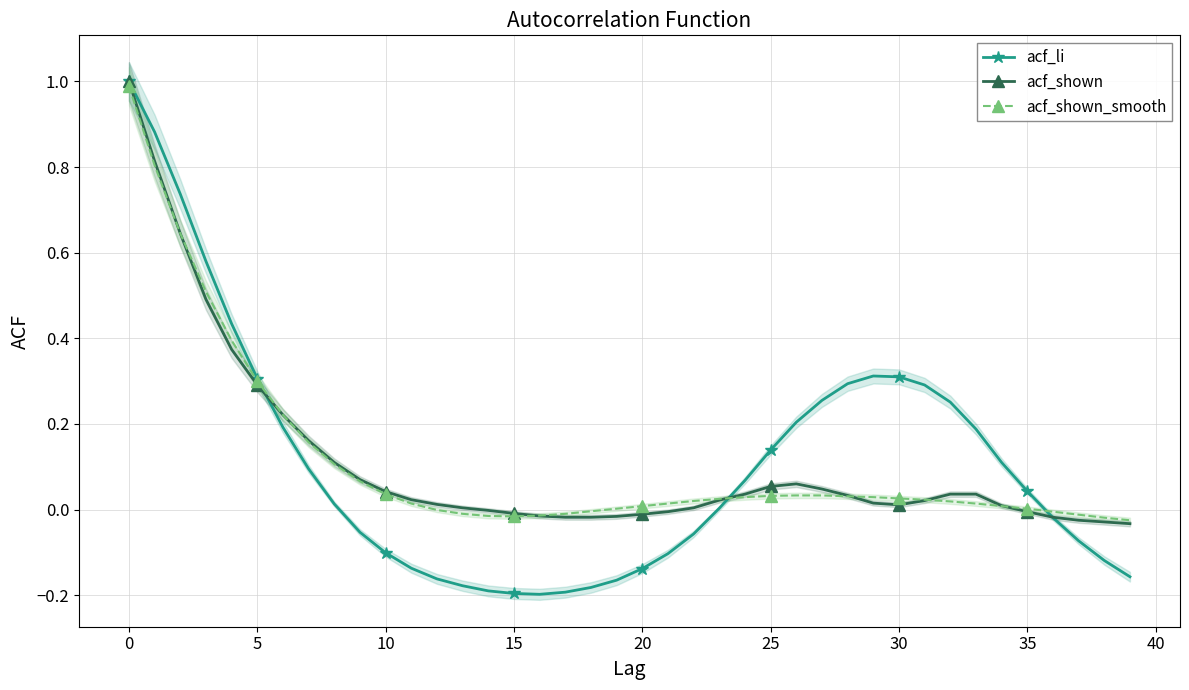

The acf_li series shows 0.1 at 30. True or false?

False